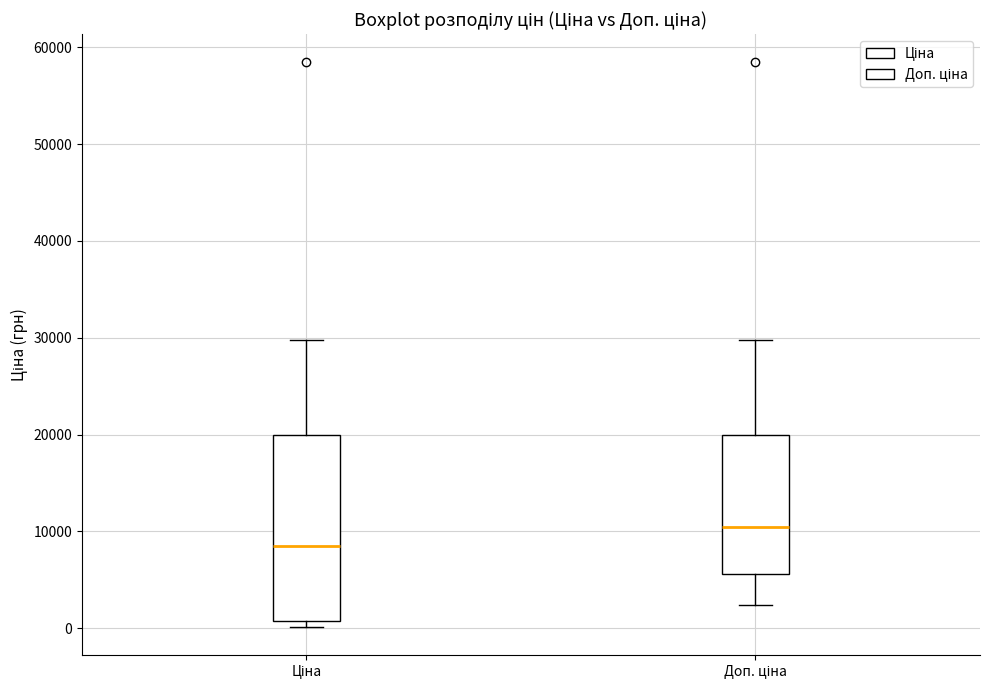

Reading left to right, transcribe this box plot: for each box, give where its median line is, the range the box spans, and where its two whiskers end, as read against the y-axis. The values are not printed on the chart, so give them approximately, as read against the axis.

Ціна: median 8000, box 1000 to 20000, whiskers 0 to 30000
Доп. ціна: median 10000, box 6000 to 20000, whiskers 2000 to 30000